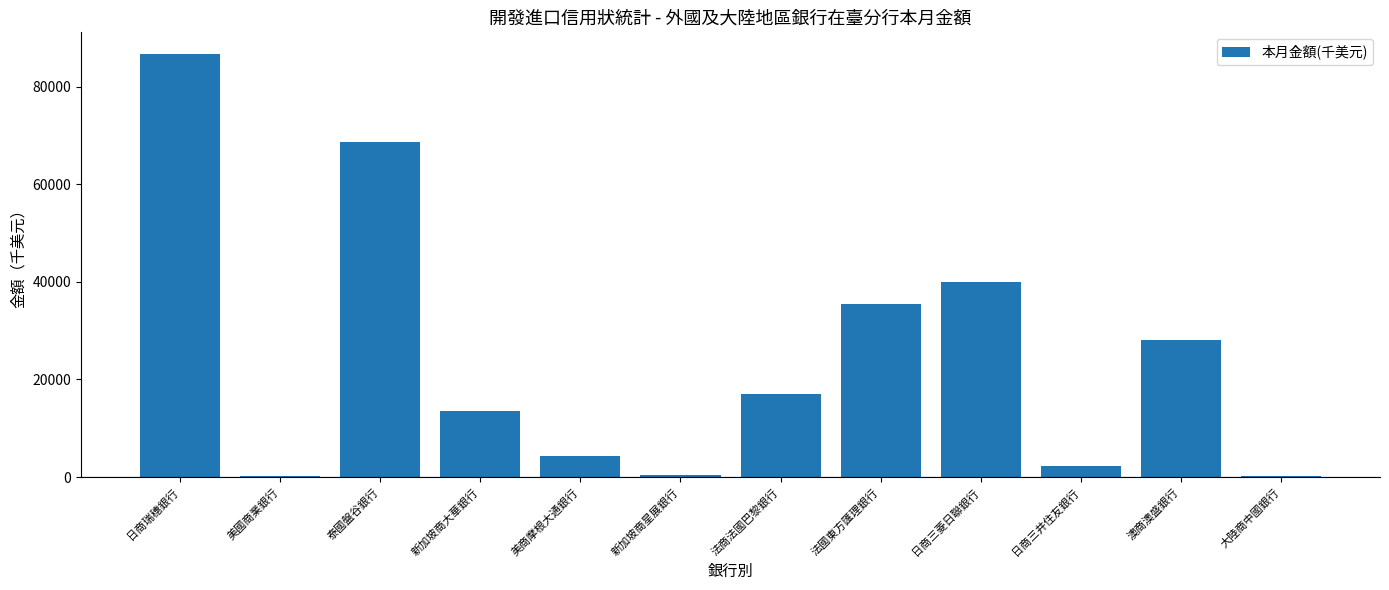

Between 法國東方匯理銀行 and 大陸商中國銀行, which is larger?

法國東方匯理銀行